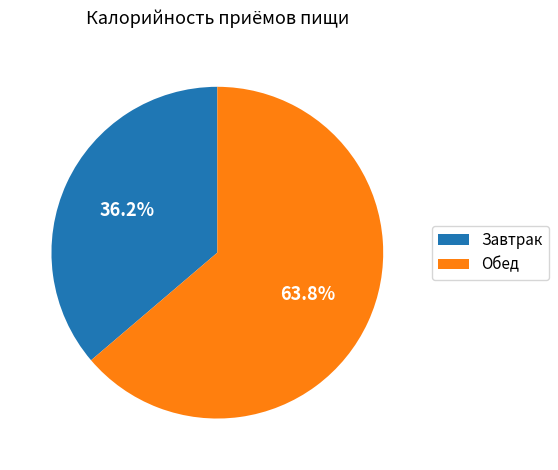

How many segments does this pie chart have?

2